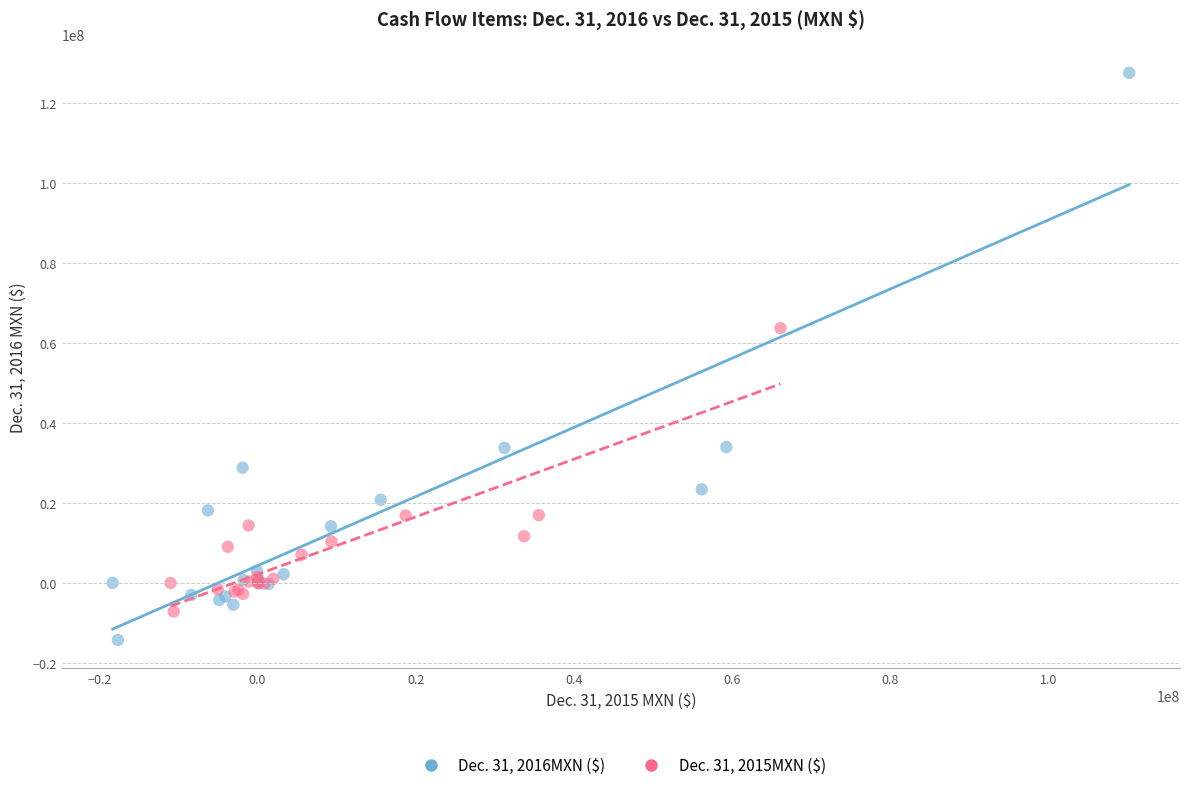

Which series has the widest spread of Y values?

Dec. 31, 2016MXN ($)